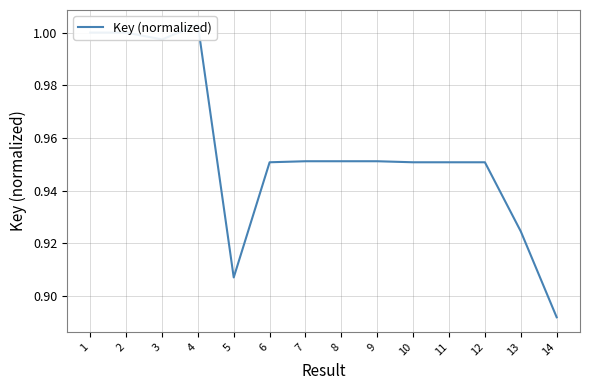

What is the value of the 4th point from the left?

1.0